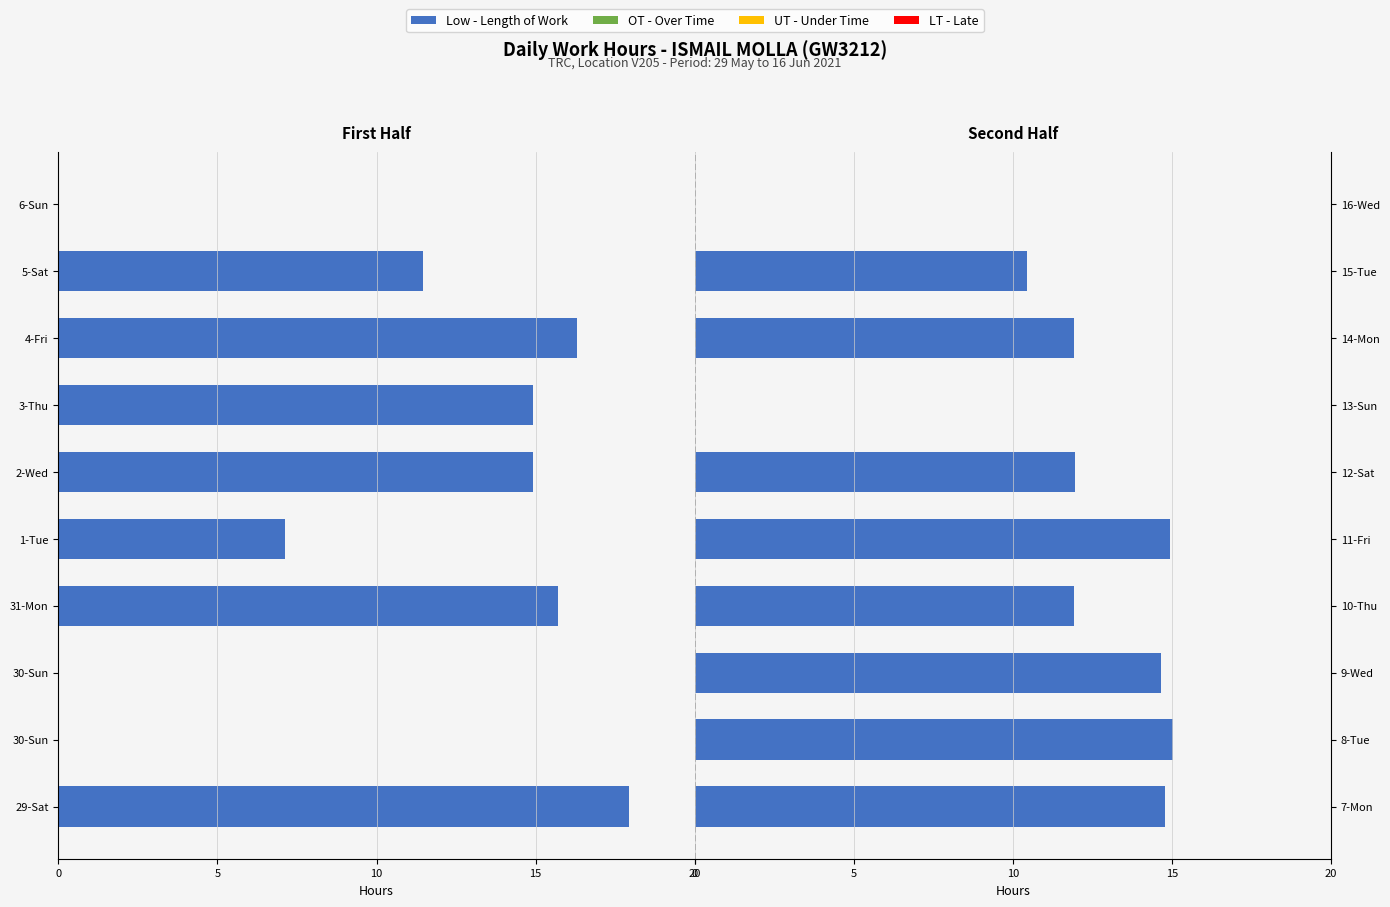

Is it true that the value at 9-Wed is 19.8?

False